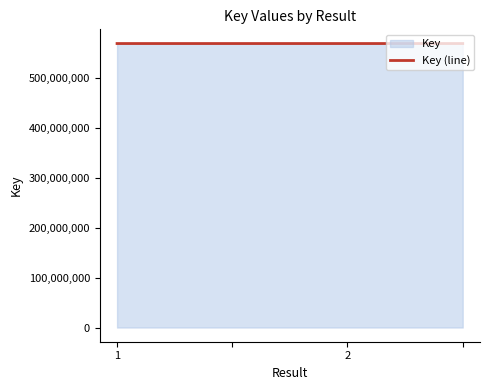

Which label corresponds to the largest value in the chart?

2